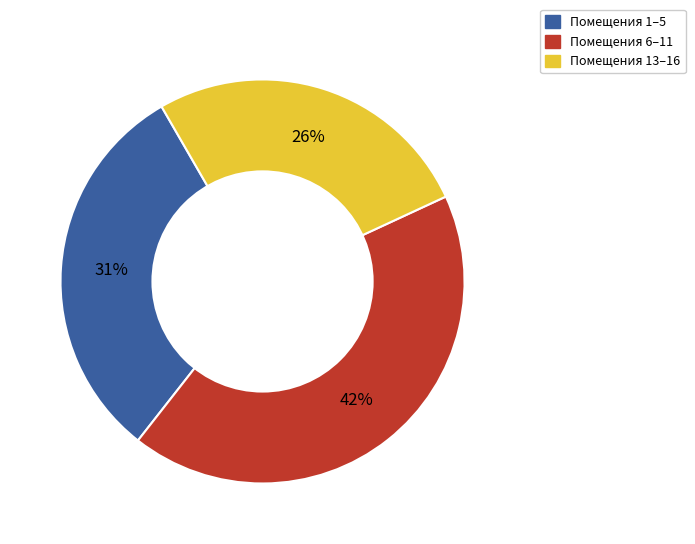

Between Помещения 1–5 and Помещения 13–16, which is larger?

Помещения 1–5